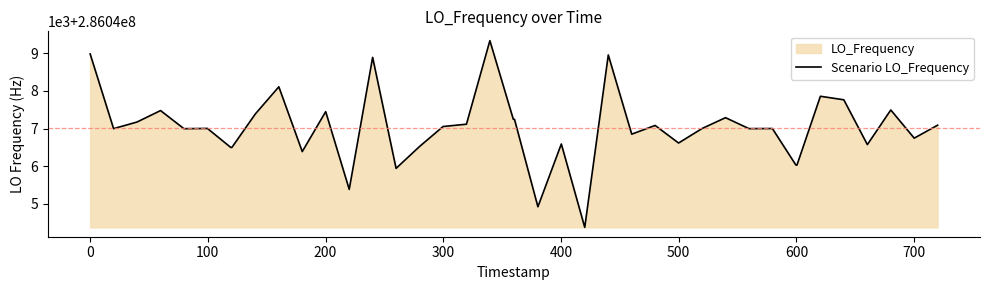

How many interior local peaks (higher than both neighbors) does the data have?

13